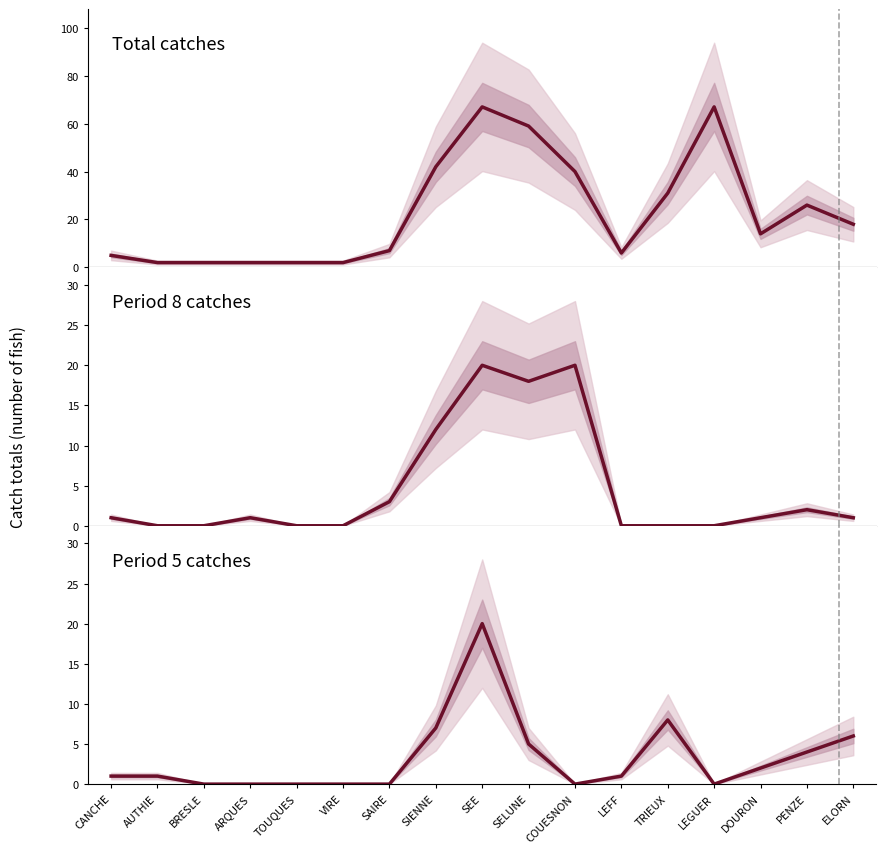

Where is col_9 (Total) nearest to the value 34?

TRIEUX